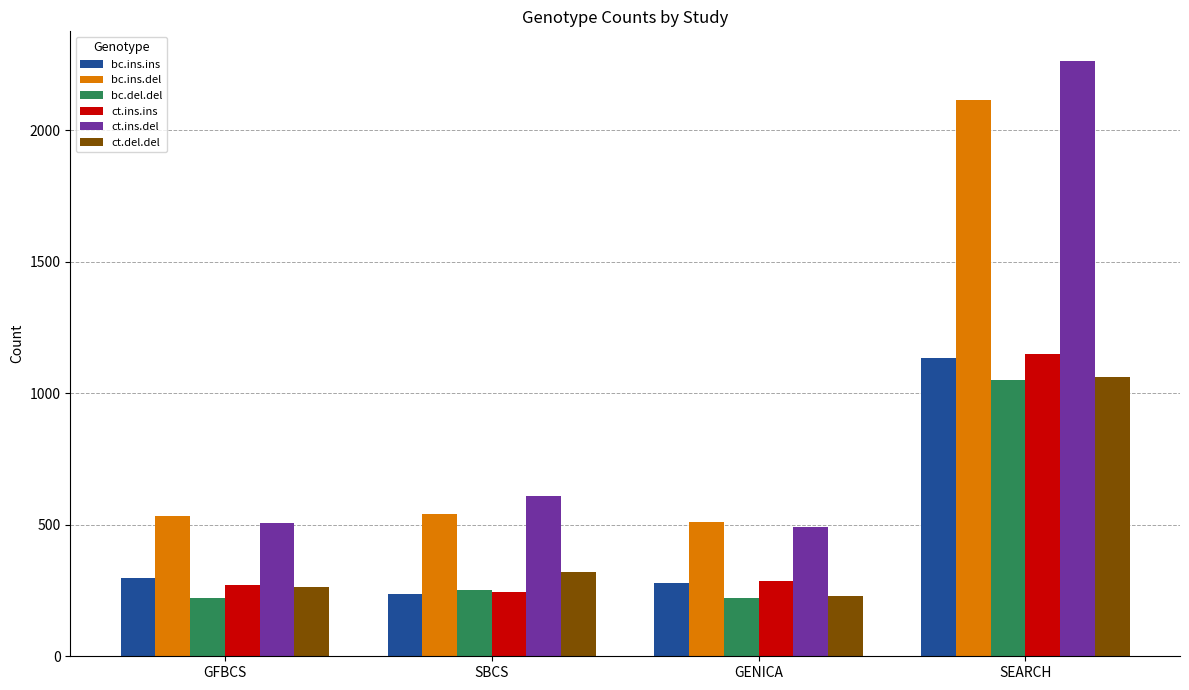

What is the label of the 2nd bar from the left?

SBCS